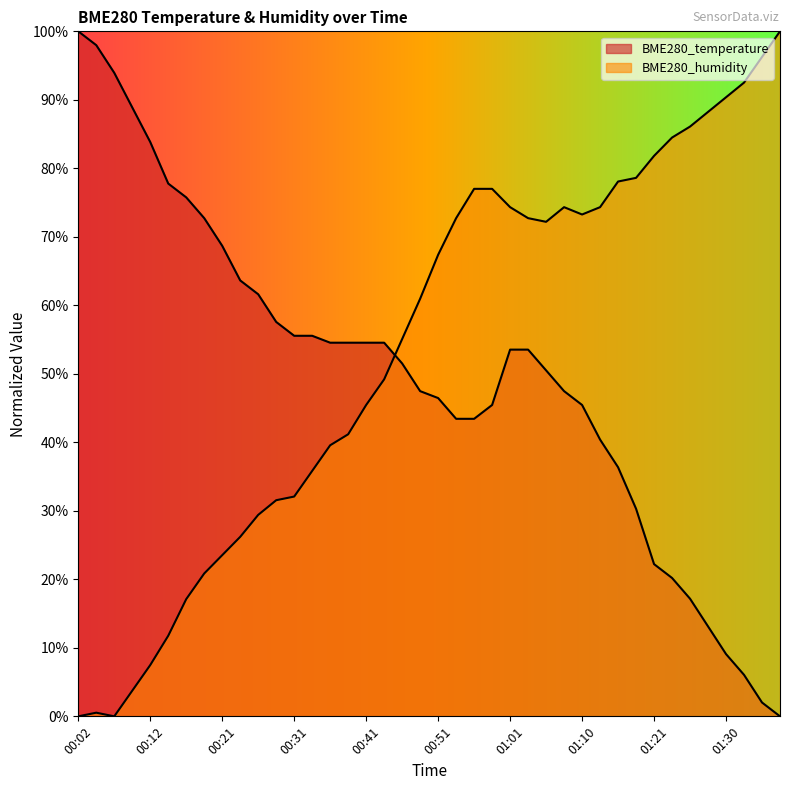

Reading left to right, extract all data points from this chart.

BME280_temperature: 00:02=100.0	00:04=98.0	00:07=93.9	00:09=88.9	00:12=83.8	00:14=77.8	00:16=75.8	00:19=72.7	00:21=68.7	00:24=63.6	00:26=61.6	00:29=57.6	00:31=55.6	00:34=55.6	00:36=54.5	00:38=54.5	00:41=54.5	00:43=54.5	00:46=51.5	00:48=47.5	00:51=46.5	00:53=43.4	00:56=43.4	00:58=45.5	01:01=53.5	01:03=53.5	01:05=50.5	01:08=47.5	01:10=45.5	01:13=40.4	01:15=36.4	01:18=30.3	01:21=22.2	01:23=20.2	01:26=17.2	01:28=13.1	01:30=9.1	01:33=6.1	01:36=2.0	01:38=0.0
BME280_humidity: 00:02=0.0	00:04=0.5	00:07=0.0	00:09=3.7	00:12=7.5	00:14=11.8	00:16=17.1	00:19=20.9	00:21=23.5	00:24=26.2	00:26=29.4	00:29=31.6	00:31=32.1	00:34=35.8	00:36=39.6	00:38=41.2	00:41=45.5	00:43=49.2	00:46=55.1	00:48=61.0	00:51=67.4	00:53=72.7	00:56=77.0	00:58=77.0	01:01=74.3	01:03=72.7	01:05=72.2	01:08=74.3	01:10=73.3	01:13=74.3	01:15=78.1	01:18=78.6	01:21=81.8	01:23=84.5	01:26=86.1	01:28=88.2	01:30=90.4	01:33=92.5	01:36=96.3	01:38=100.0